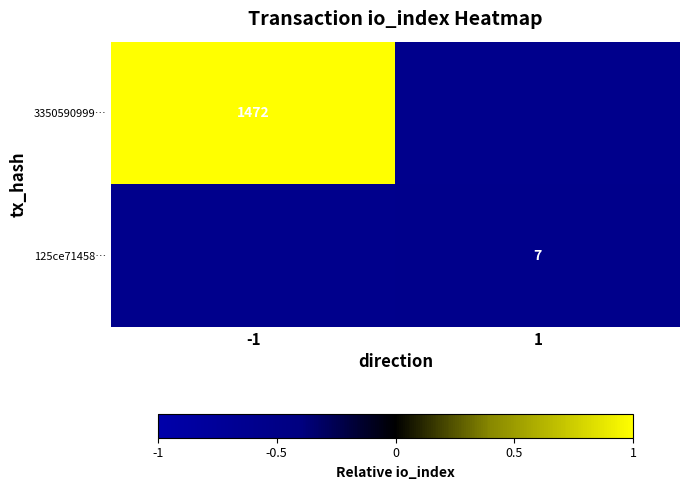

Which category has the lowest value in the 3350590999… series?

1